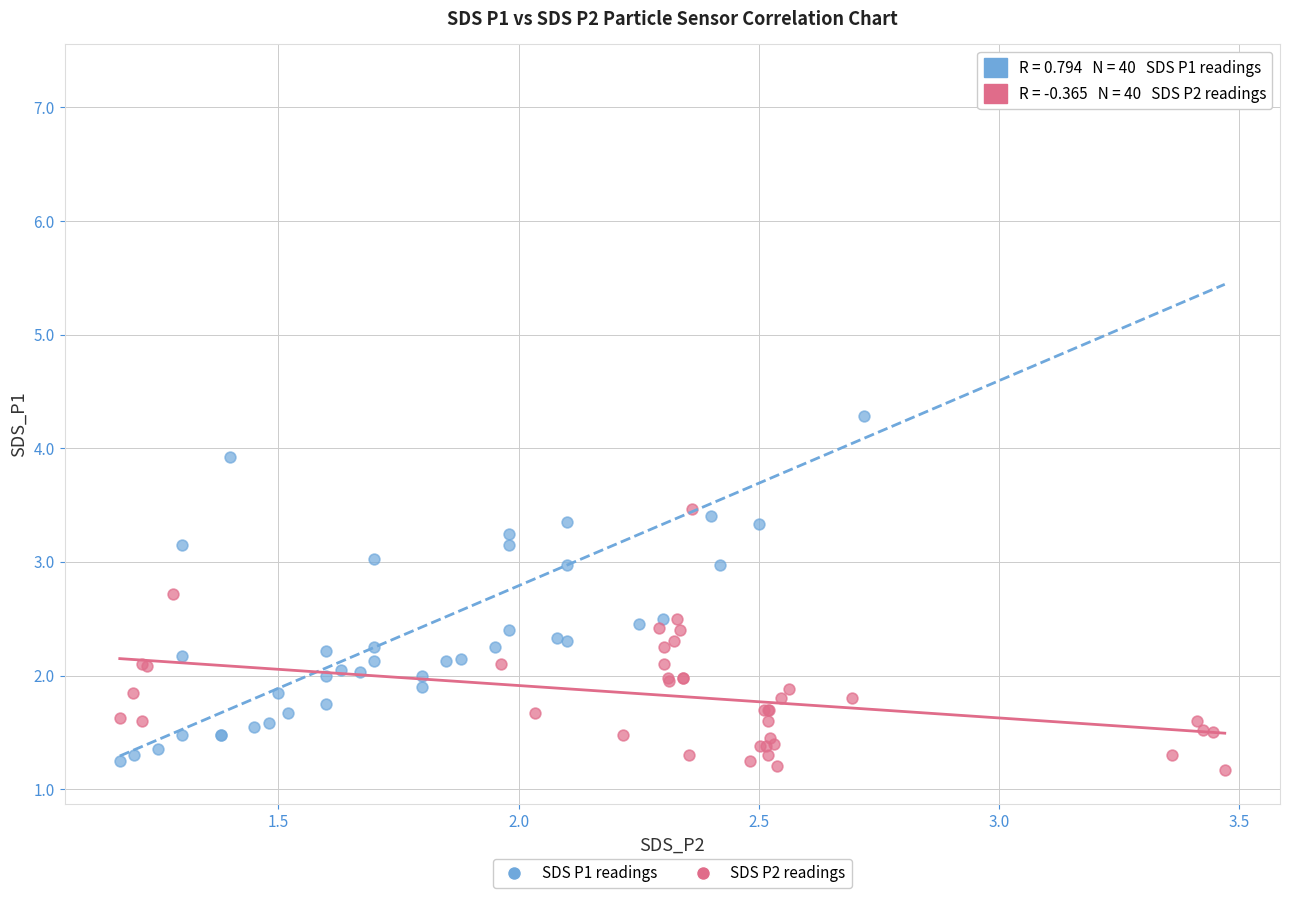

Which series reaches the maximum Y coordinate?

SDS P1 readings